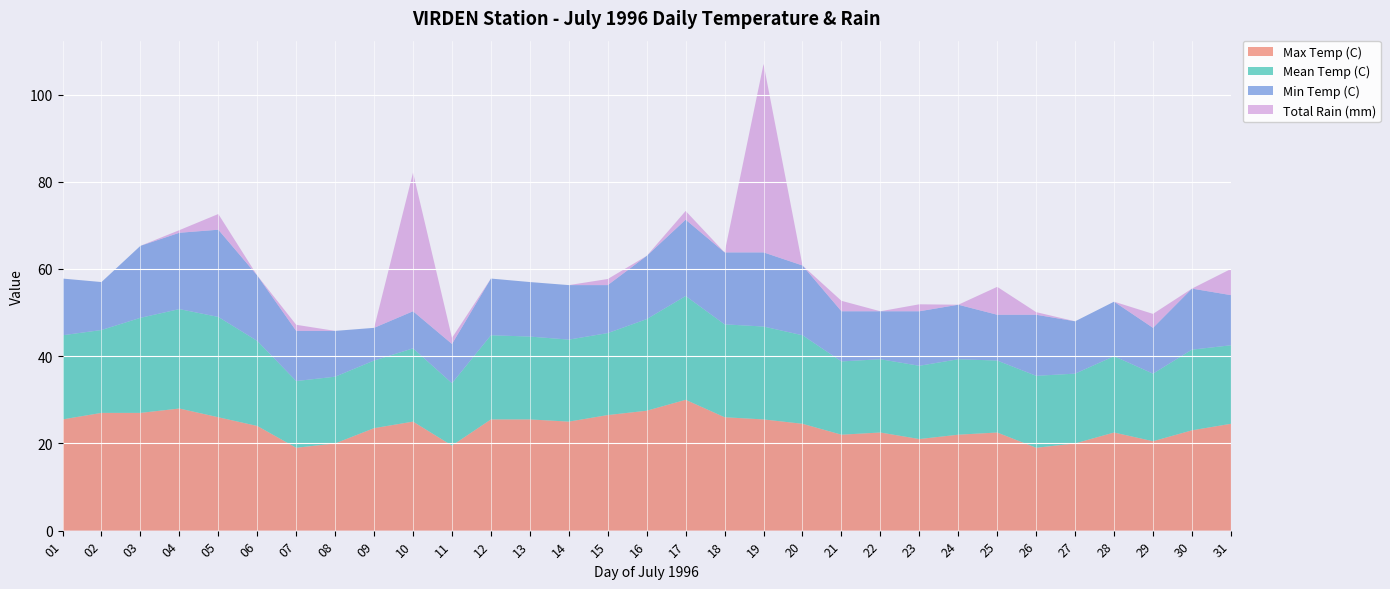

Reading right to left, transcribe all the data shown in this chart.

Max Temp (C): 31=24.5	30=23.0	29=20.5	28=22.5	27=20.0	26=19.0	25=22.5	24=22.0	23=21.0	22=22.5	21=22.0	20=24.5	19=25.5	18=26.0	17=30.0	16=27.5	15=26.5	14=25.0	13=25.5	12=25.5	11=19.5	10=25.0	09=23.5	08=20.0	07=19.0	06=24.0	05=26.0	04=28.0	03=27.0	02=27.0	01=25.5
Mean Temp (C): 31=18.0	30=18.5	29=15.5	28=17.5	27=16.0	26=16.5	25=16.5	24=17.3	23=16.8	22=16.8	21=16.8	20=20.3	19=21.3	18=21.3	17=23.8	16=21.0	15=18.8	14=18.8	13=19.0	12=19.3	11=14.3	10=16.8	09=15.5	08=15.3	07=15.3	06=19.5	05=23.0	04=22.8	03=21.8	02=19.0	01=19.3
Min Temp (C): 31=11.5	30=14.0	29=10.5	28=12.5	27=12.0	26=14.0	25=10.5	24=12.5	23=12.5	22=11.0	21=11.5	20=16.0	19=17.0	18=16.5	17=17.5	16=14.5	15=11.0	14=12.5	13=12.5	12=13.0	11=9.0	10=8.5	09=7.5	08=10.5	07=11.5	06=15.0	05=20.0	04=17.5	03=16.5	02=11.0	01=13.0
Total Rain (mm): 31=6.0	30=0.0	29=3.2	28=0.0	27=0.0	26=0.6	25=6.4	24=0.0	23=1.6	22=0.0	21=2.4	20=0.0	19=43.2	18=0.0	17=2.0	16=0.0	15=1.4	14=0.0	13=0.0	12=0.0	11=1.4	10=31.8	09=0.0	08=0.0	07=1.4	06=0.0	05=3.6	04=0.6	03=0.0	02=0.0	01=0.0